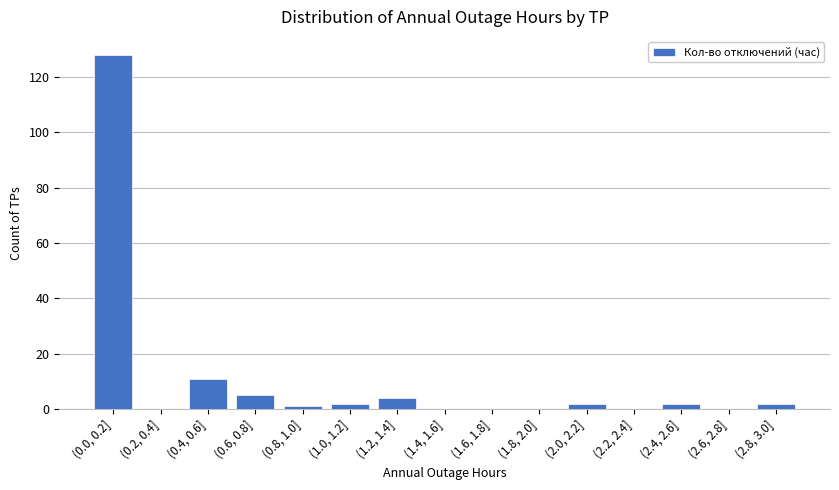

Reading left to right, transcribe all the data shown in this chart.

(0.0, 0.2]=128	(0.2, 0.4]=0	(0.4, 0.6]=11	(0.6, 0.8]=5	(0.8, 1.0]=1	(1.0, 1.2]=2	(1.2, 1.4]=4	(1.4, 1.6]=0	(1.6, 1.8]=0	(1.8, 2.0]=0	(2.0, 2.2]=2	(2.2, 2.4]=0	(2.4, 2.6]=2	(2.6, 2.8]=0	(2.8, 3.0]=2